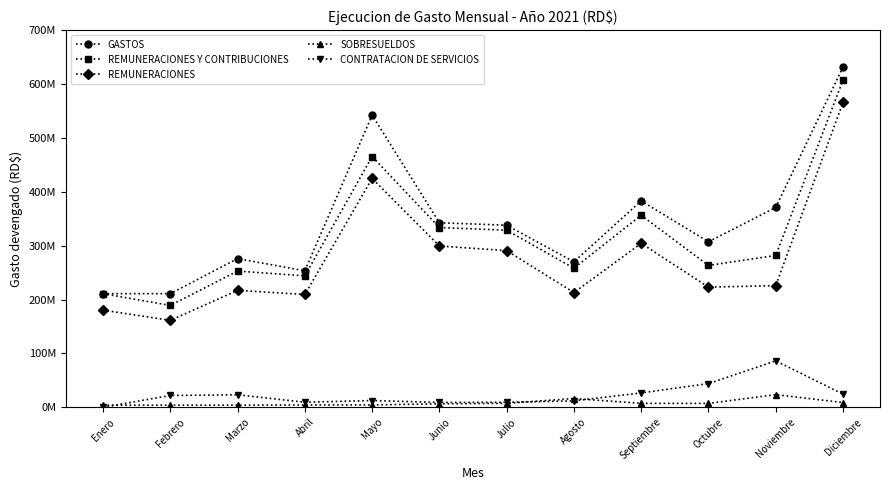

What is the value of the CONTRATACION DE SERVICIOS point at the 11th from the left?

86149723.1